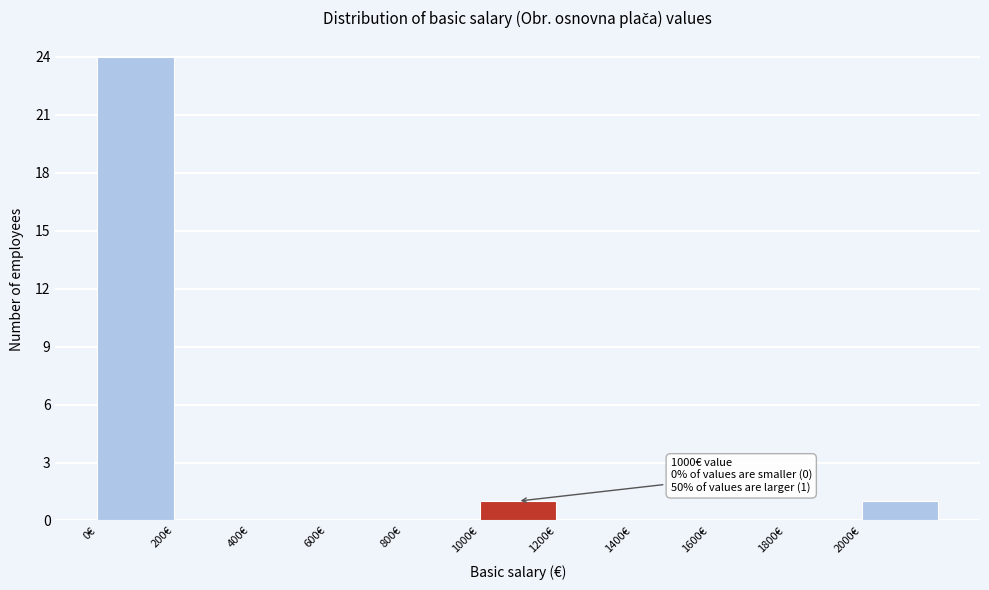

Which range on the x-axis has the tallest bar?

0 to 200